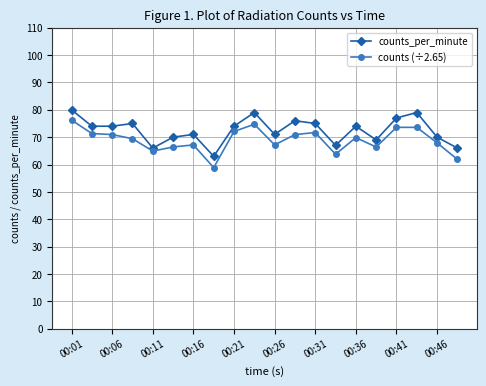

True or false: counts (÷2.65) and counts_per_minute intersect in this chart.

False